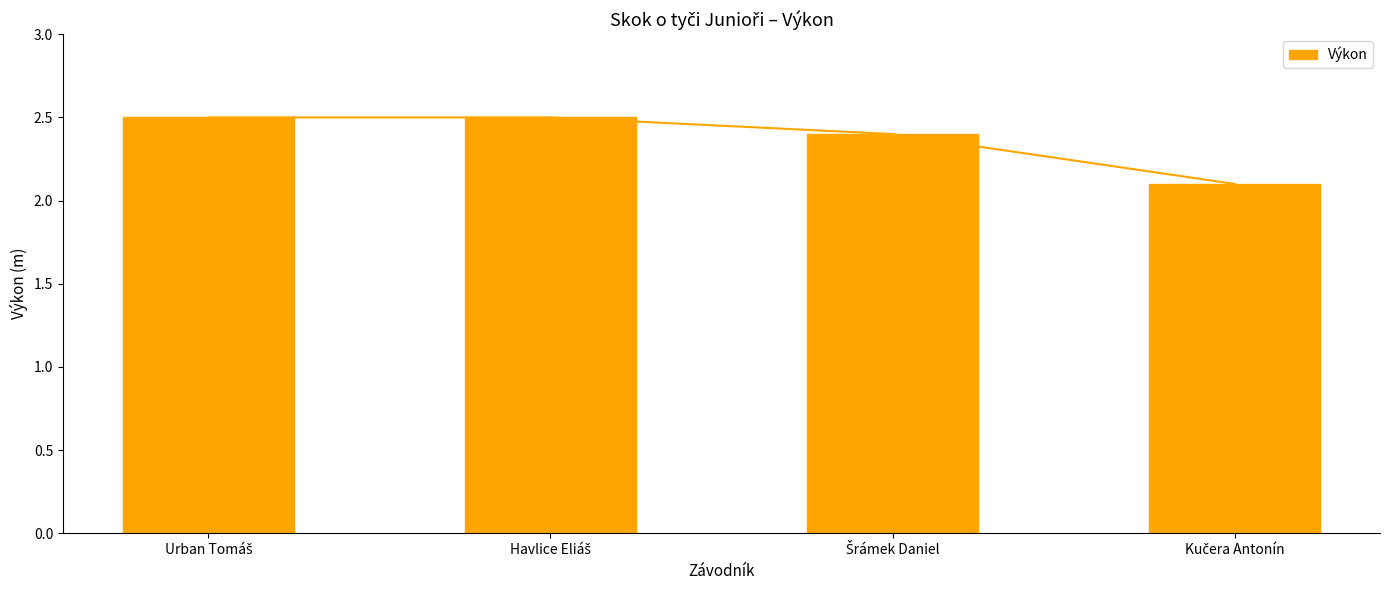

What is the ratio of the value at Kučera Antonín to the value at Havlice Eliáš?

0.8